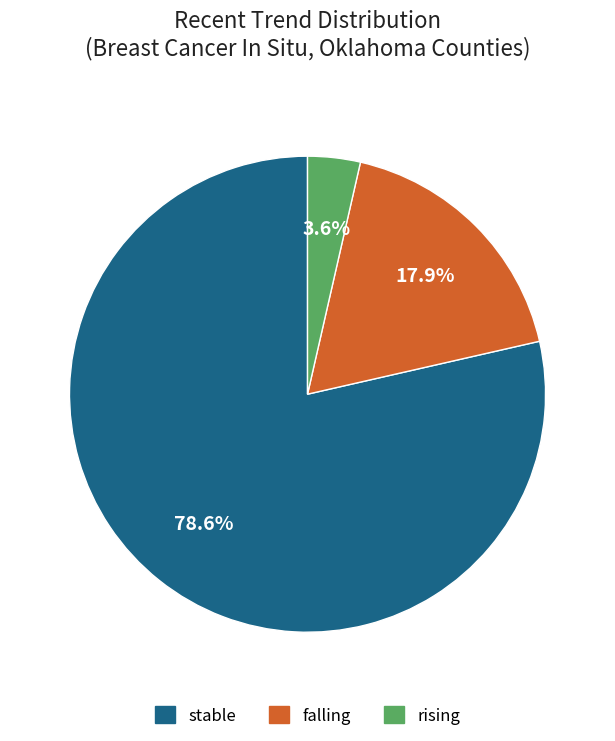

What is the largest slice in the pie chart?

stable